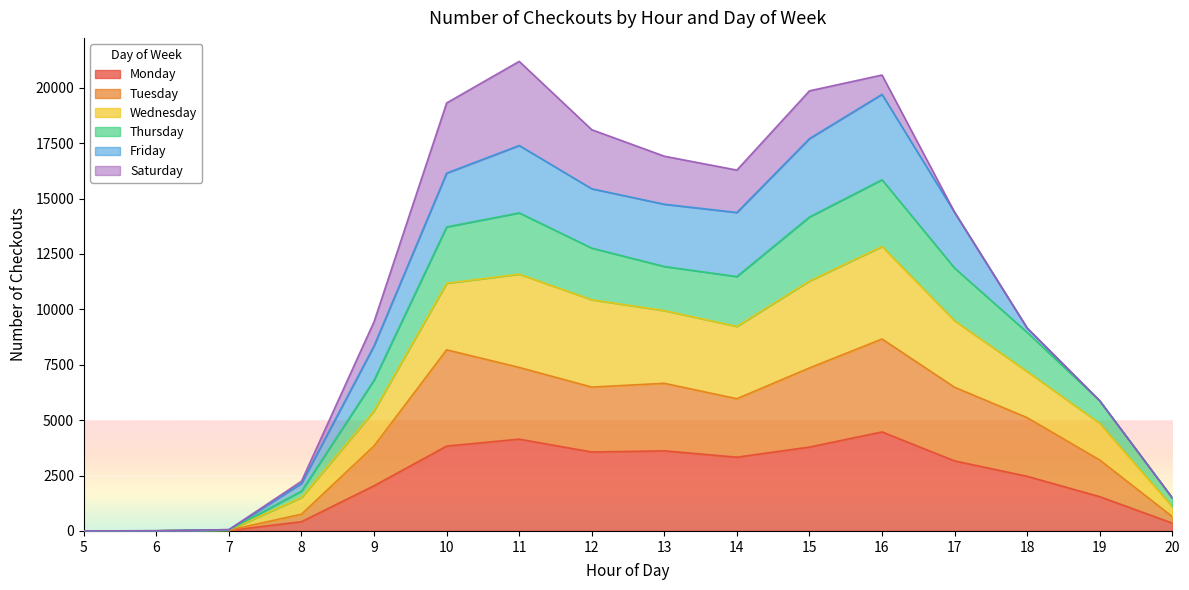

What is the highest value of the Monday series?

4469